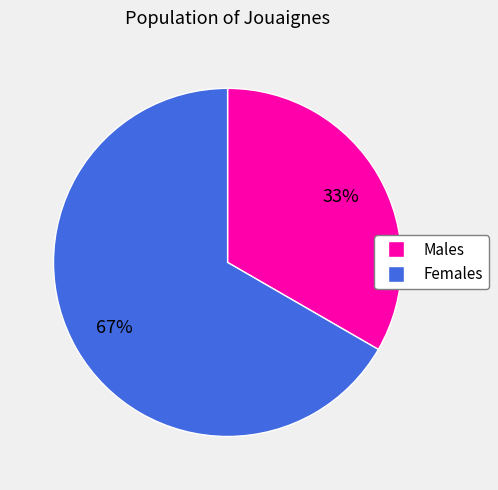

Rank the categories by value from lowest to highest.

Males, Females